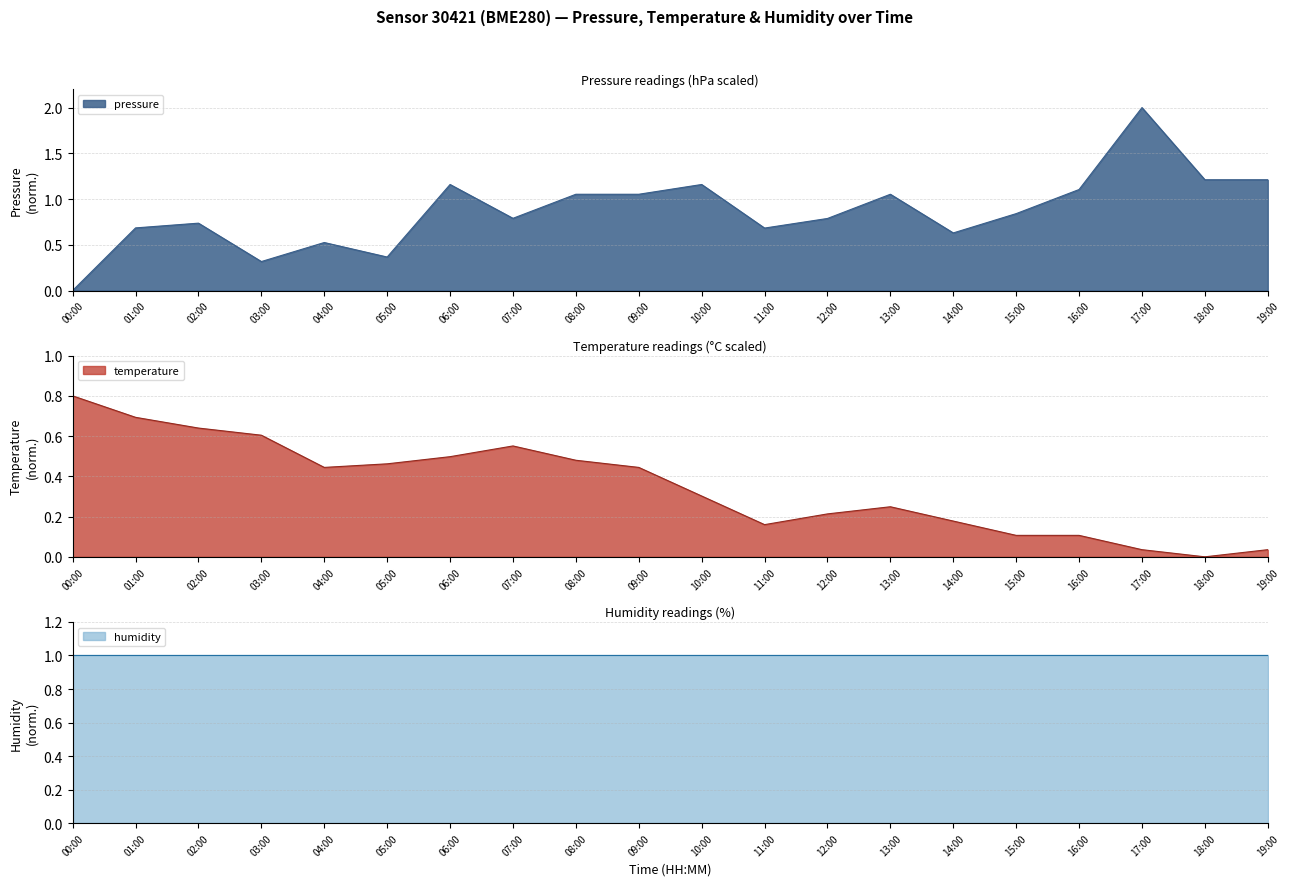

What is the difference between the second highest and minimum values in the temperature series?

0.7